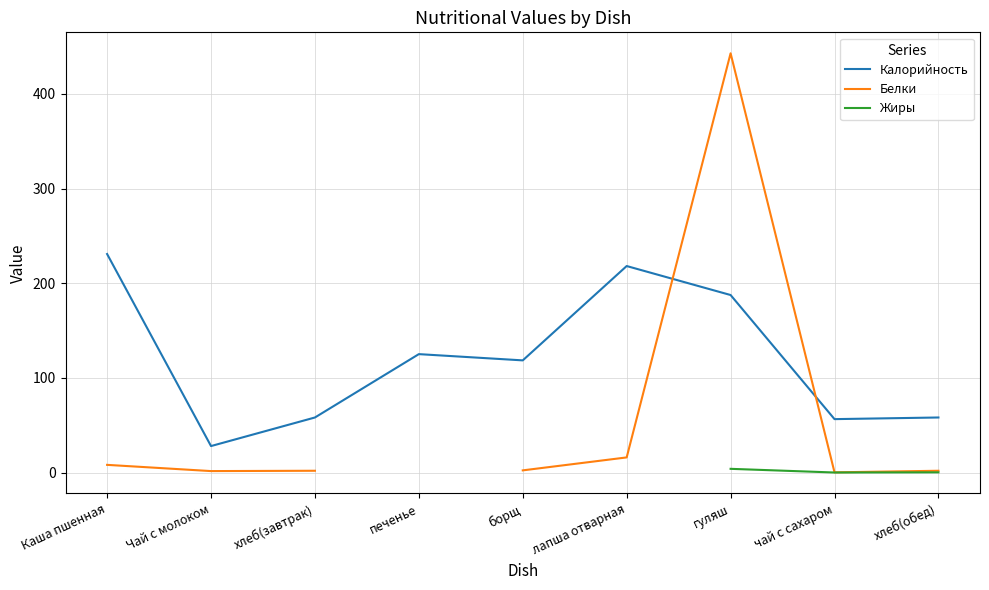

True or false: Белки has more than 0 points higher than both neighbors.

True